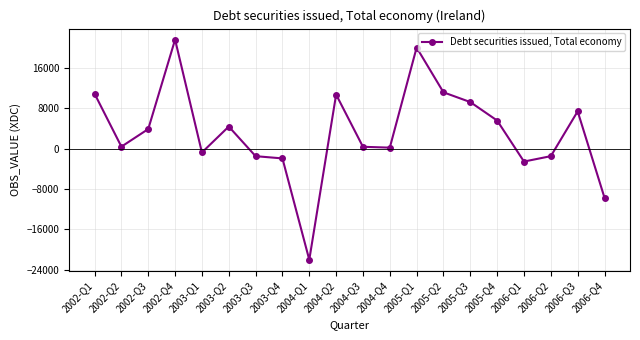

What is the label of the 18th point from the left?

2006-Q2